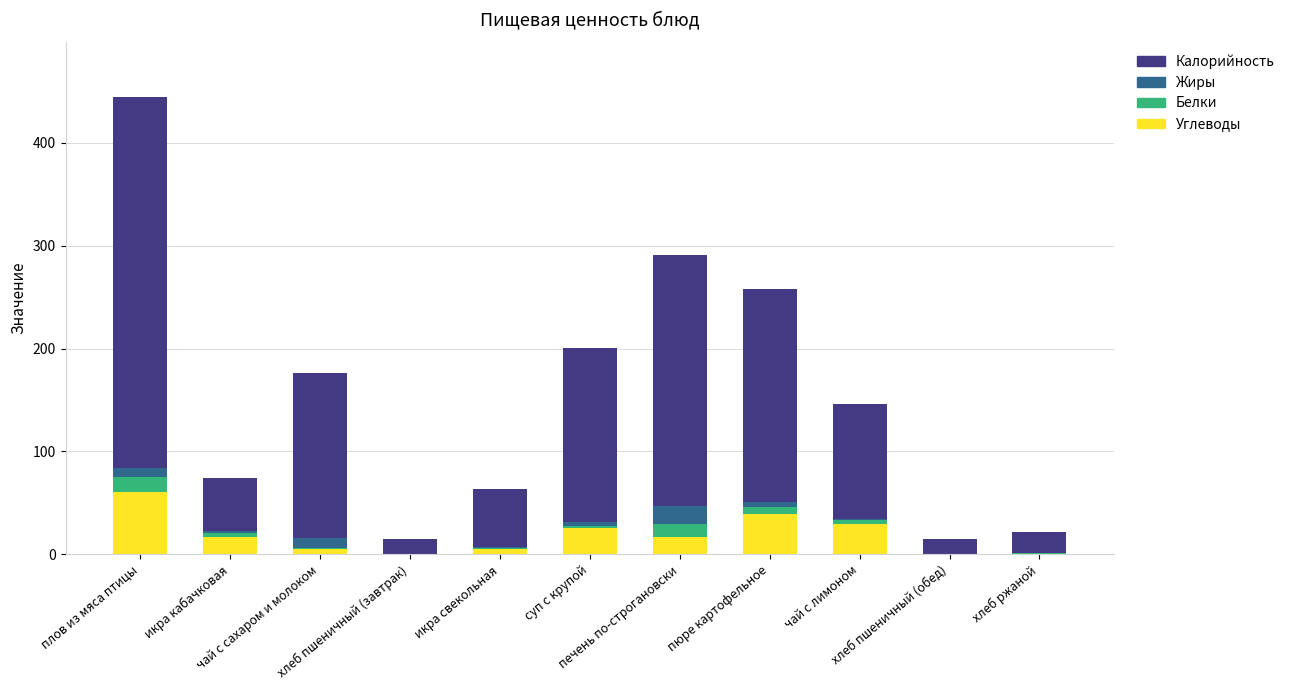

What is the total value across all series at чай с лимоном?

145.8